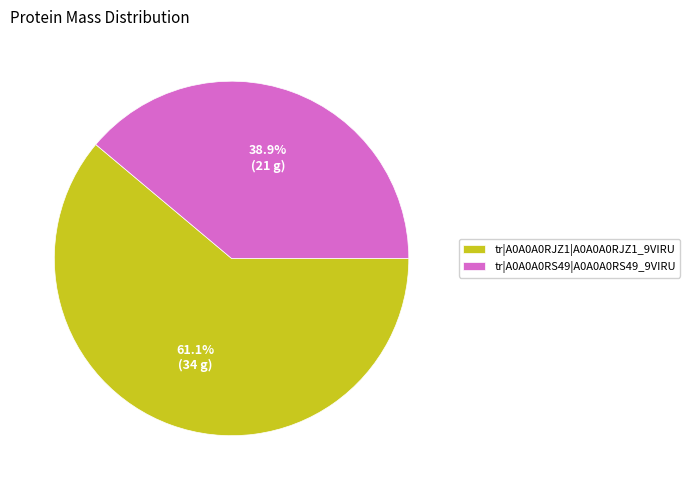

Count the number of slices in the pie.

2